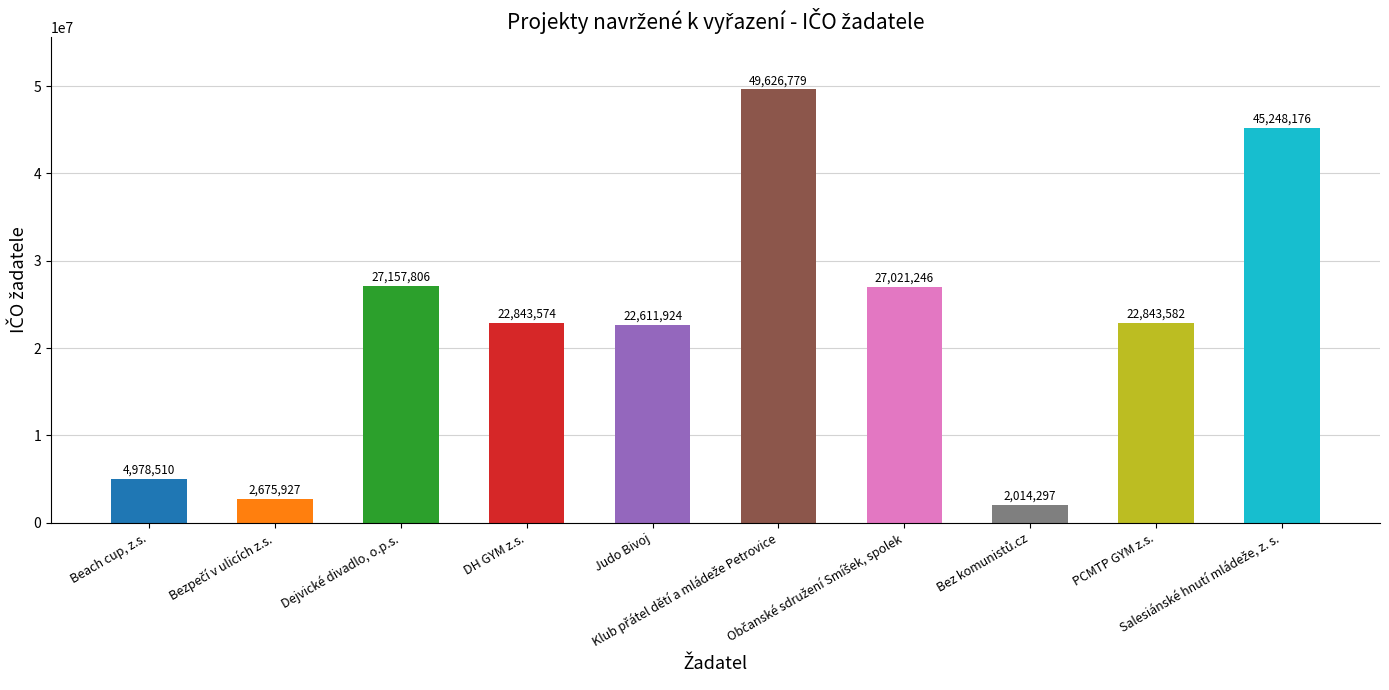

How many categories are shown in the chart?

10